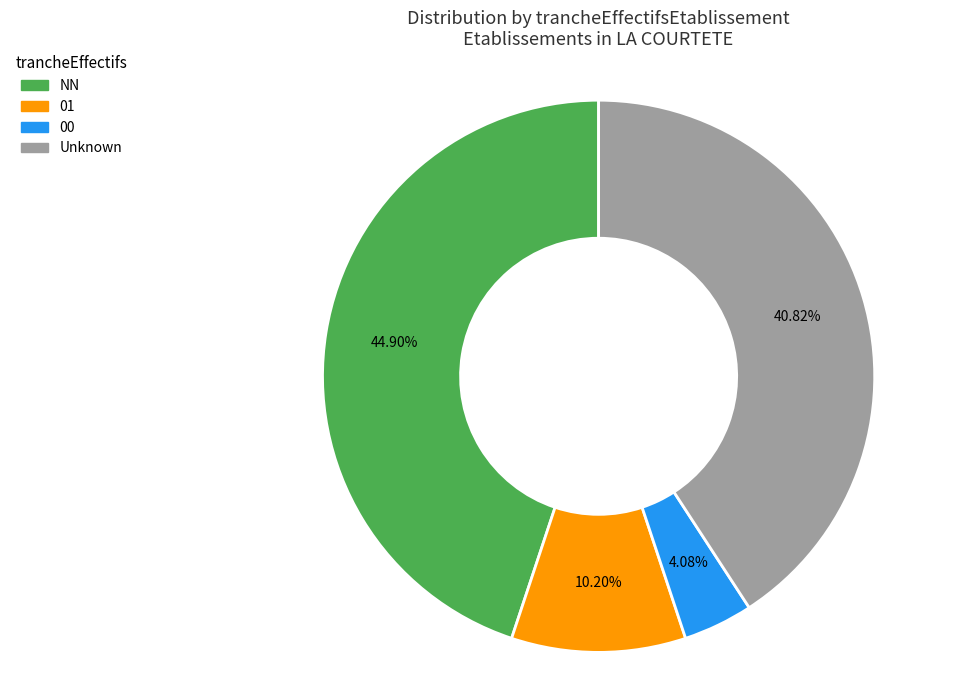

To the nearest percent, what percentage of the pie is 01?

10%